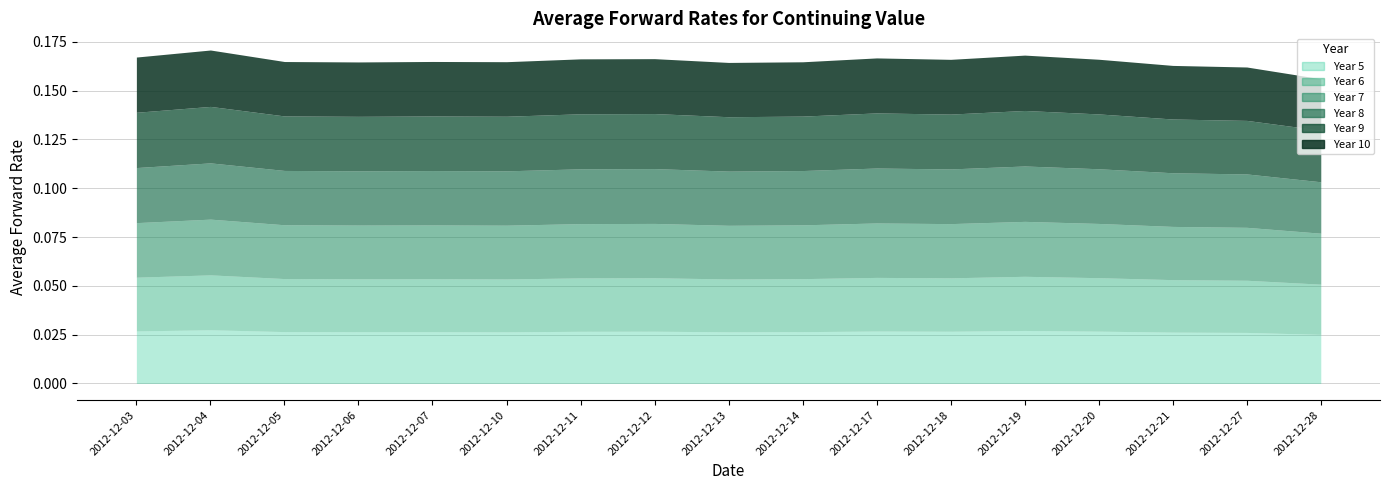

Which label corresponds to the largest value in the chart?

2012-12-04